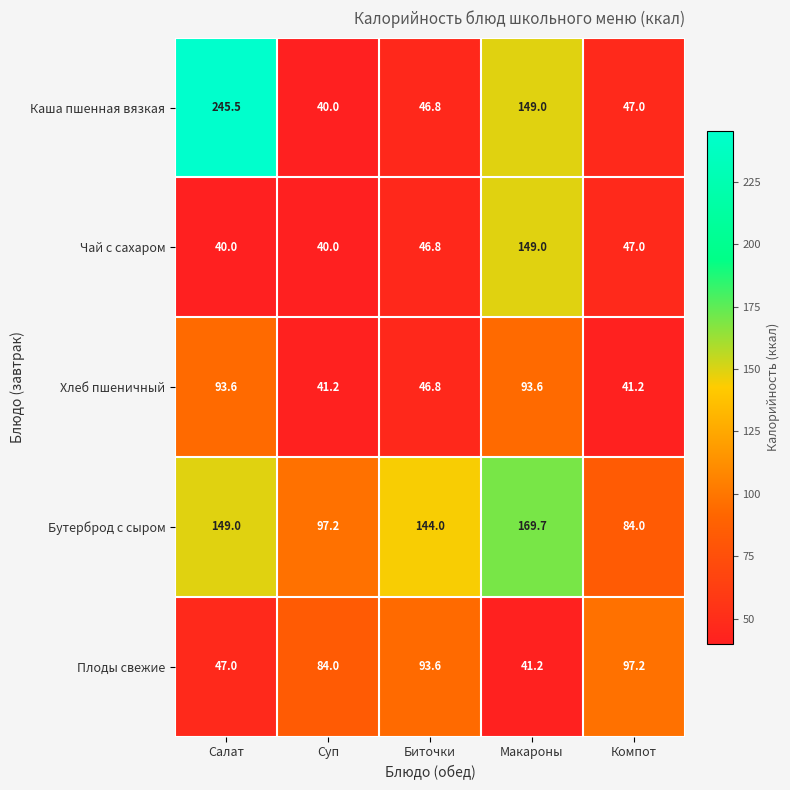

At which category does the chart reach its peak across all series?

Салат